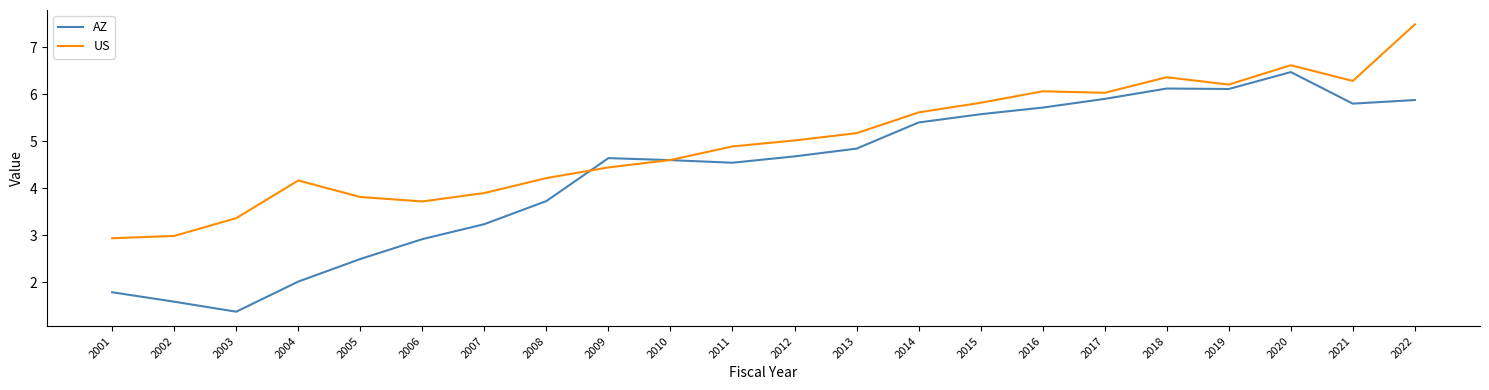

Count the number of categories in the chart.

22